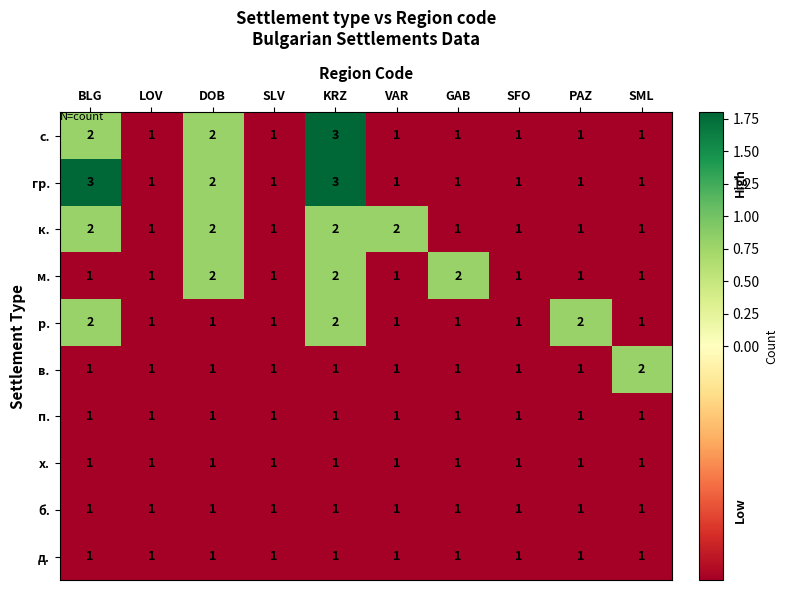

What is the sum of all к. values?

14